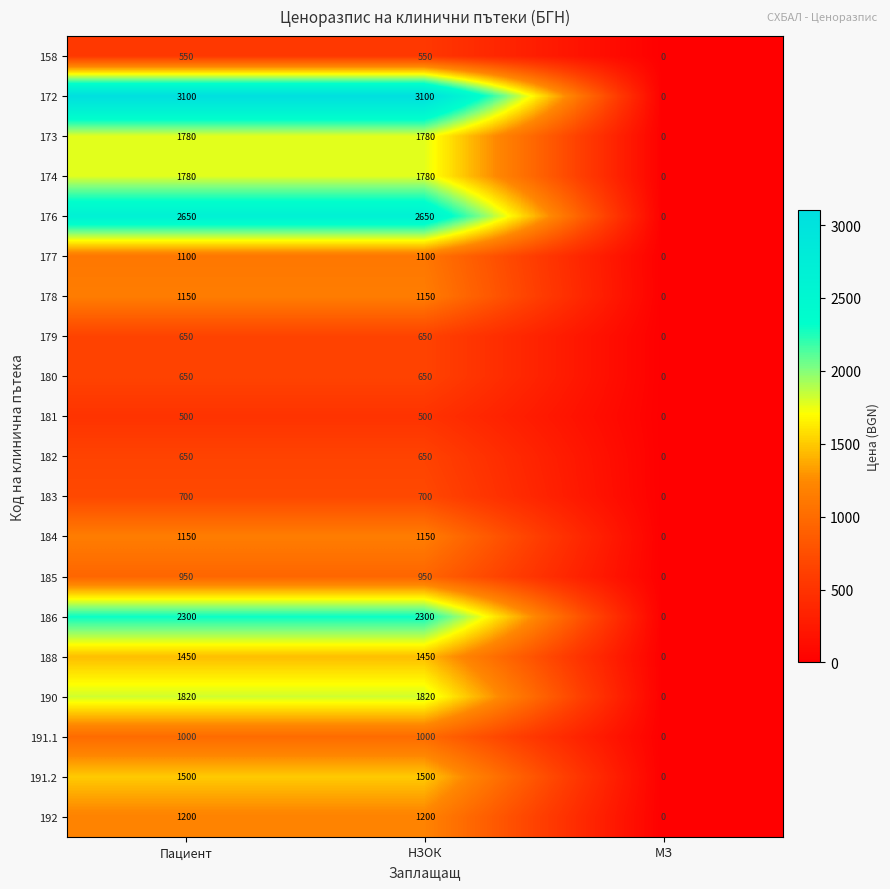

Which series has the largest range (max minus min)?

172